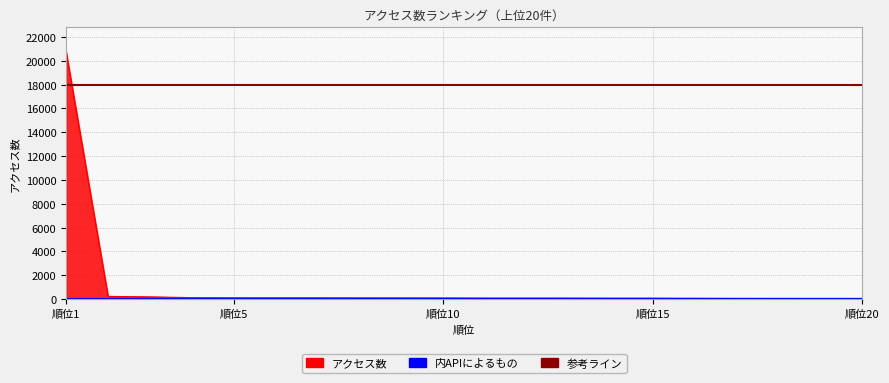

The value at 12 is 135. True or false?

False